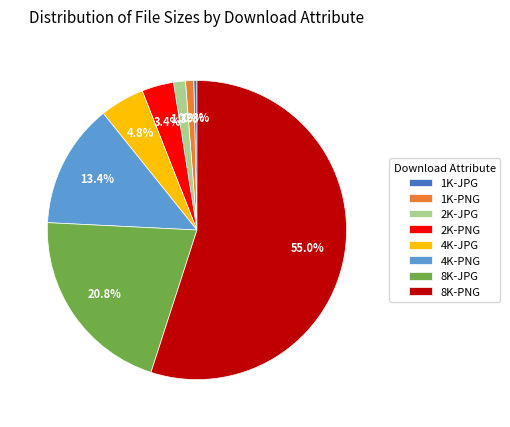

Combined, do 8K-PNG and 8K-JPG account for over 50%?

Yes